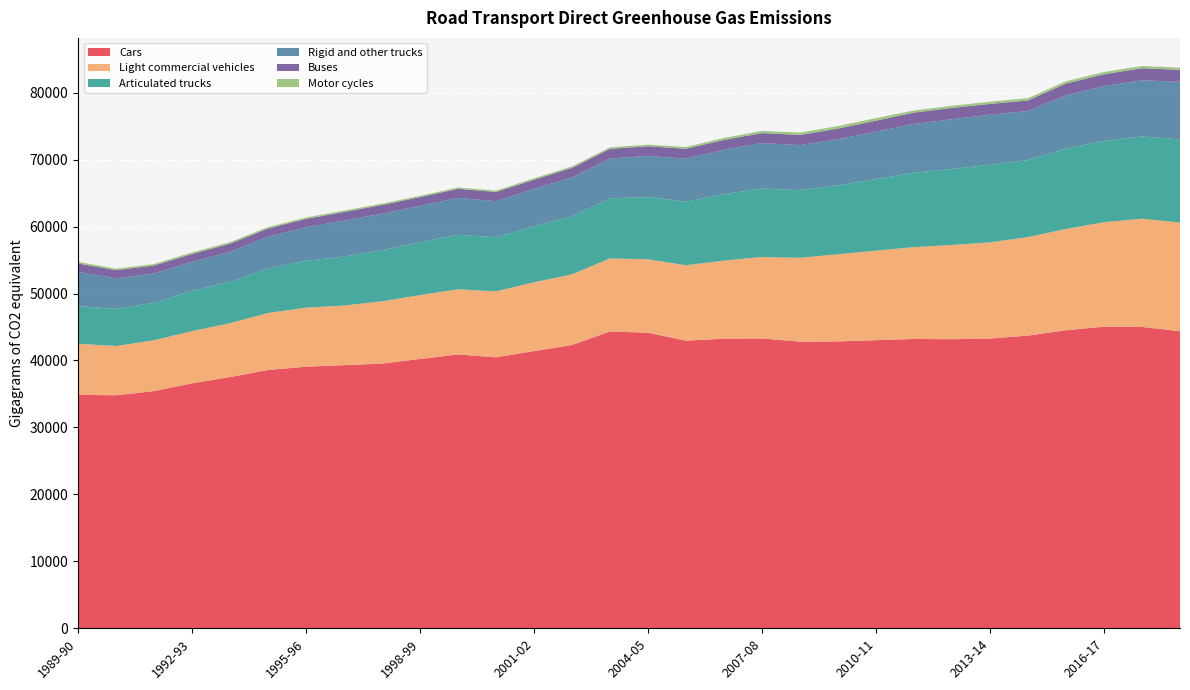

Reading left to right, transcribe all the data shown in this chart.

Cars: 1989-90=34878.2	1990-91=34795.3	1991-92=35432.7	1992-93=36576.0	1993-94=37521.2	1994-95=38580.0	1995-96=39068.9	1996-97=39300.9	1997-98=39531.7	1998-99=40227.9	1999-00=40894.8	2000-01=40474.2	2001-02=41408.3	2002-03=42310.2	2003-04=44333.2	2004-05=44145.0	2005-06=42960.9	2006-07=43258.7	2007-08=43288.5	2008-09=42809.9	2009-10=42848.2	2010-11=43032.6	2011-12=43216.3	2012-13=43174.3	2013-14=43284.2	2014-15=43712.9	2015-16=44526.3	2016-17=45048.5	2017-18=45012.1	2018-19=44366.4
Light commercial vehicles: 1989-90=7619.2	1990-91=7365.4	1991-92=7590.1	1992-93=7816.9	1993-94=8048.8	1994-95=8517.7	1995-96=8816.2	1996-97=8910.1	1997-98=9310.2	1998-99=9540.0	1999-00=9730.9	2000-01=9853.0	2001-02=10270.7	2002-03=10560.8	2003-04=10908.5	2004-05=10968.1	2005-06=11261.7	2006-07=11659.2	2007-08=12171.8	2008-09=12525.7	2009-10=13022.6	2010-11=13369.1	2011-12=13719.7	2012-13=14075.1	2013-14=14365.5	2014-15=14714.0	2015-16=15119.2	2016-17=15598.4	2017-18=16167.7	2018-19=16238.1
Articulated trucks: 1989-90=5628.8	1990-91=5544.4	1991-92=5592.0	1992-93=6008.1	1993-94=6187.3	1994-95=6658.4	1995-96=7002.8	1996-97=7312.3	1997-98=7625.7	1998-99=7891.4	1999-00=8147.7	2000-01=8079.5	2001-02=8358.0	2002-03=8667.6	2003-04=8993.1	2004-05=9285.2	2005-06=9517.1	2006-07=9937.7	2007-08=10214.1	2008-09=10114.8	2009-10=10292.3	2010-11=10689.4	2011-12=11107.3	2012-13=11365.4	2013-14=11574.5	2014-15=11506.0	2015-16=11996.3	2016-17=12151.3	2017-18=12281.8	2018-19=12420.3
Rigid and other trucks: 1989-90=5098.7	1990-91=4560.1	1991-92=4393.0	1992-93=4331.7	1993-94=4482.9	1994-95=4723.1	1995-96=4999.3	1996-97=5381.4	1997-98=5460.6	1998-99=5428.5	1999-00=5516.5	2000-01=5393.0	2001-02=5586.6	2002-03=5810.2	2003-04=5937.3	2004-05=6157.3	2005-06=6410.5	2006-07=6616.4	2007-08=6800.4	2008-09=6710.3	2009-10=6898.7	2010-11=7093.2	2011-12=7288.8	2012-13=7427.2	2013-14=7479.7	2014-15=7338.6	2015-16=7950.2	2016-17=8166.8	2017-18=8400.0	2018-19=8590.9
Buses: 1989-90=1265.8	1990-91=1224.3	1991-92=1182.1	1992-93=1173.3	1993-94=1205.1	1994-95=1228.6	1995-96=1266.1	1996-97=1269.0	1997-98=1297.7	1998-99=1310.8	1999-00=1346.9	2000-01=1369.5	2001-02=1369.7	2002-03=1418.9	2003-04=1438.4	2004-05=1443.5	2005-06=1473.7	2006-07=1476.7	2007-08=1489.9	2008-09=1528.6	2009-10=1574.4	2010-11=1632.9	2011-12=1687.9	2012-13=1680.7	2013-14=1620.5	2014-15=1566.9	2015-16=1775.7	2016-17=1781.2	2017-18=1788.0	2018-19=1787.2
Motor cycles: 1989-90=251.4	1990-91=226.3	1991-92=226.0	1992-93=226.4	1993-94=223.0	1994-95=220.8	1995-96=213.8	1996-97=213.1	1997-98=205.0	1998-99=197.2	1999-00=199.7	2000-01=205.7	2001-02=218.3	2002-03=214.3	2003-04=225.5	2004-05=243.2	2005-06=264.7	2006-07=293.6	2007-08=321.5	2008-09=344.2	2009-10=370.4	2010-11=382.9	2011-12=319.8	2012-13=325.3	2013-14=330.2	2014-15=333.2	2015-16=336.7	2016-17=337.0	2017-18=334.3	2018-19=331.7